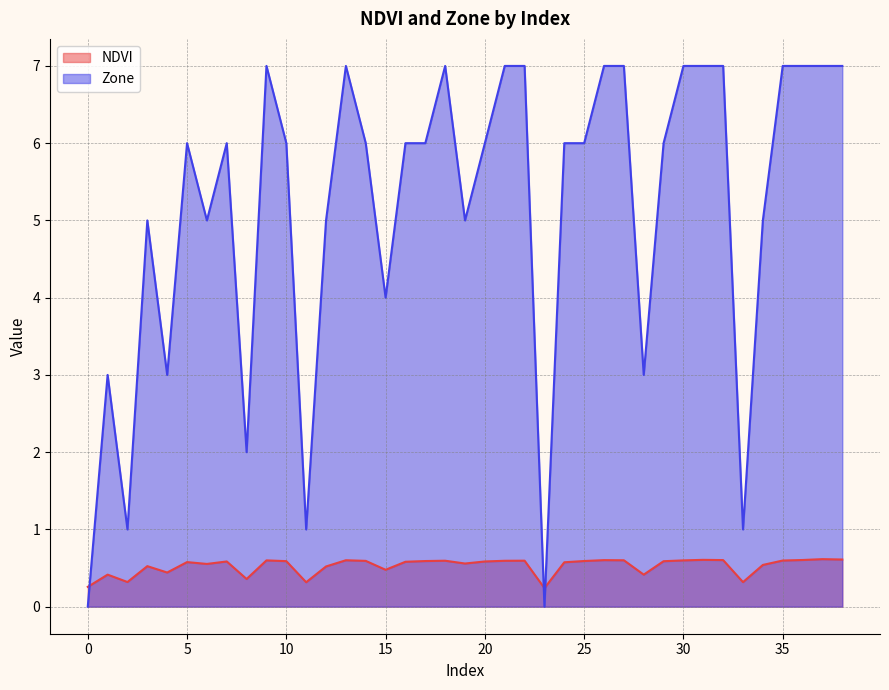

What is the minimum value for NDVI?

0.2